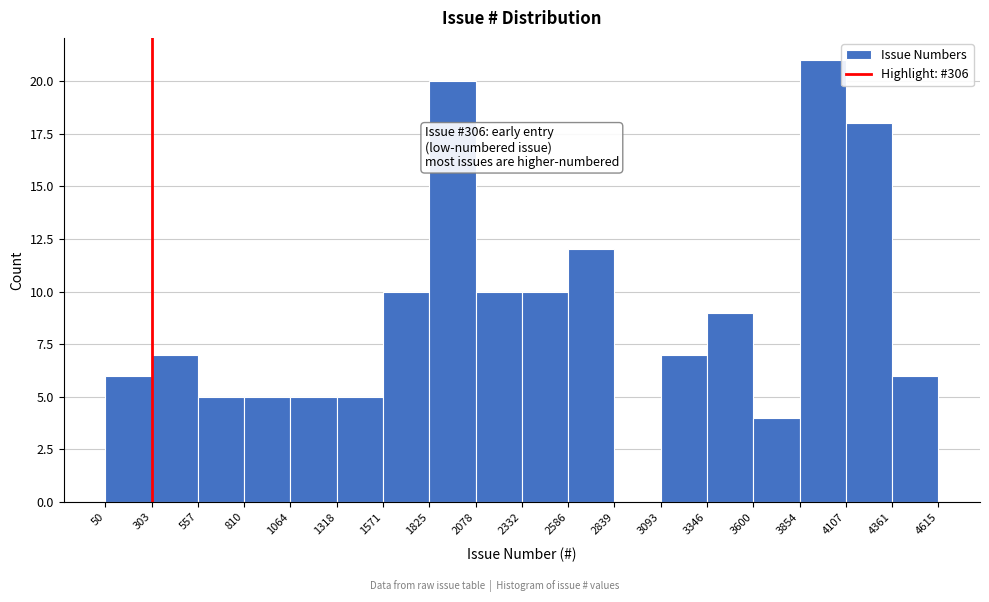

Which range on the x-axis has the tallest bar?

3854 to 4107